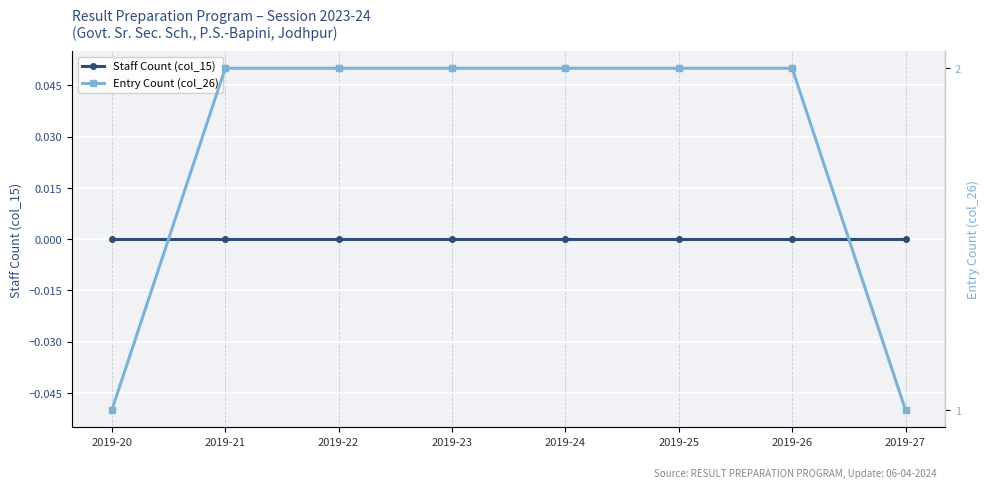

List the labels in order of Staff Count (col_15) value, smallest first.

2019-20, 2019-21, 2019-22, 2019-23, 2019-24, 2019-25, 2019-26, 2019-27